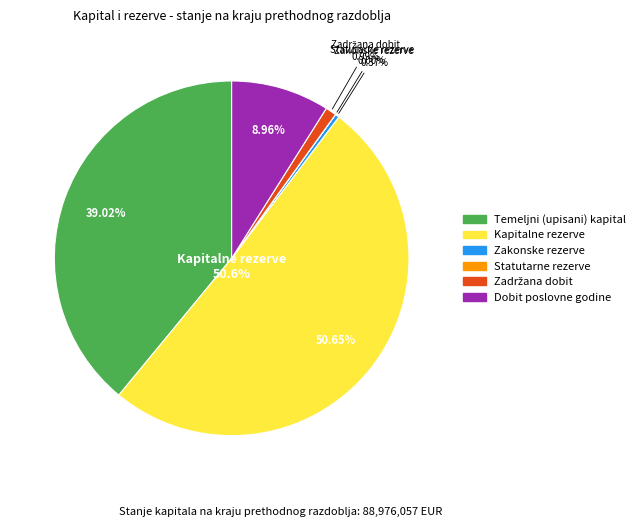

What is the change in value from Temeljni (upisani) kapital to Zadržana dobit?

-33839406